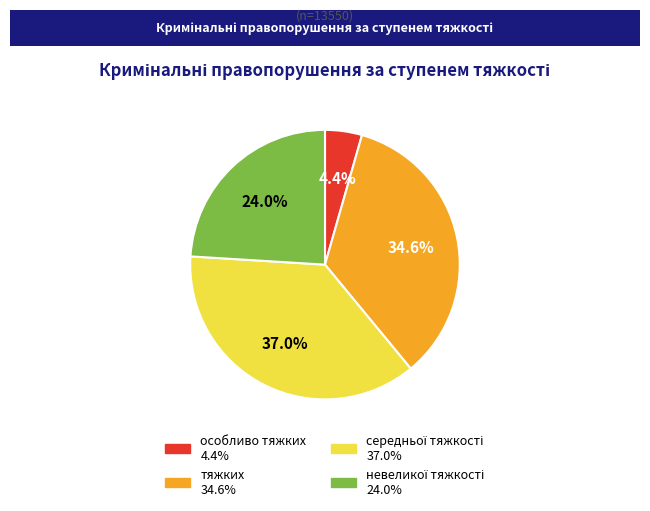

What is the smallest slice in the pie chart?

особливо тяжких